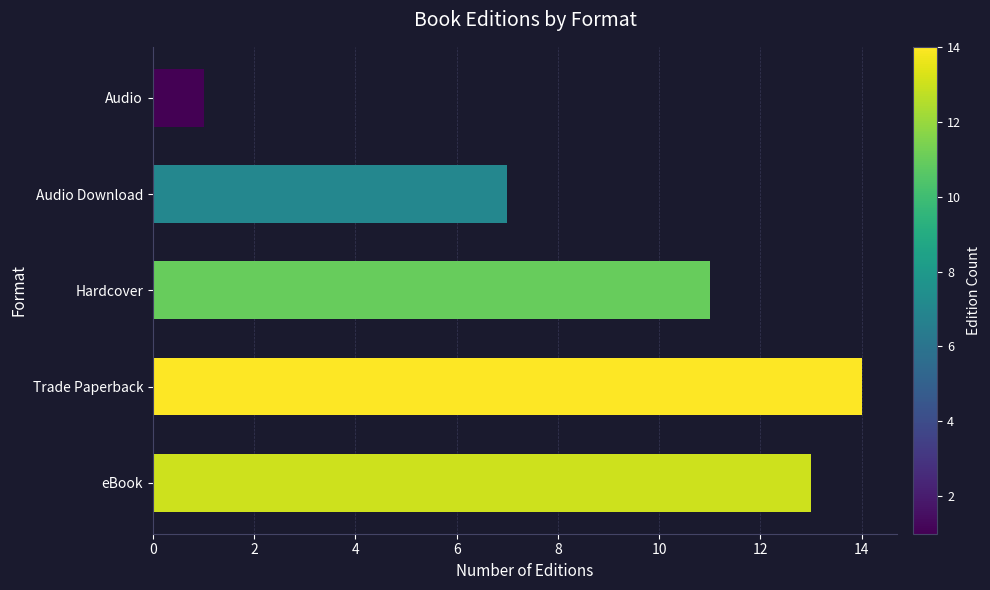

What is the ratio of the value at eBook to the value at Hardcover?

1.2